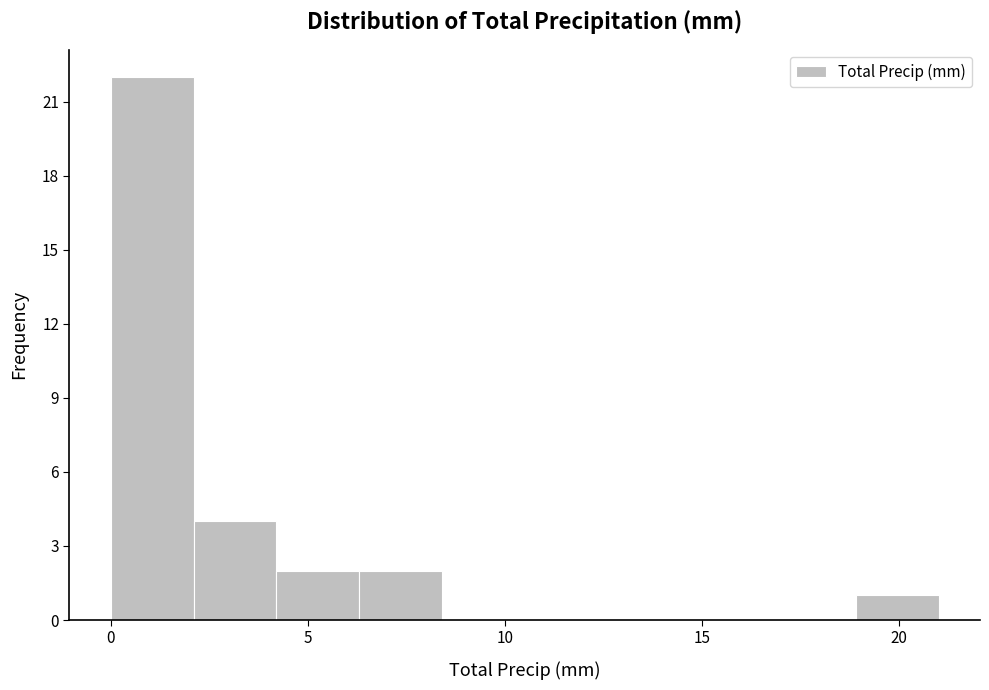

What is the height of the bar covering 4.2 to 6.3 on the x-axis? Neither the bar edges nor the heights are printed on the chart, so give them approximately, as read against the axes.

2